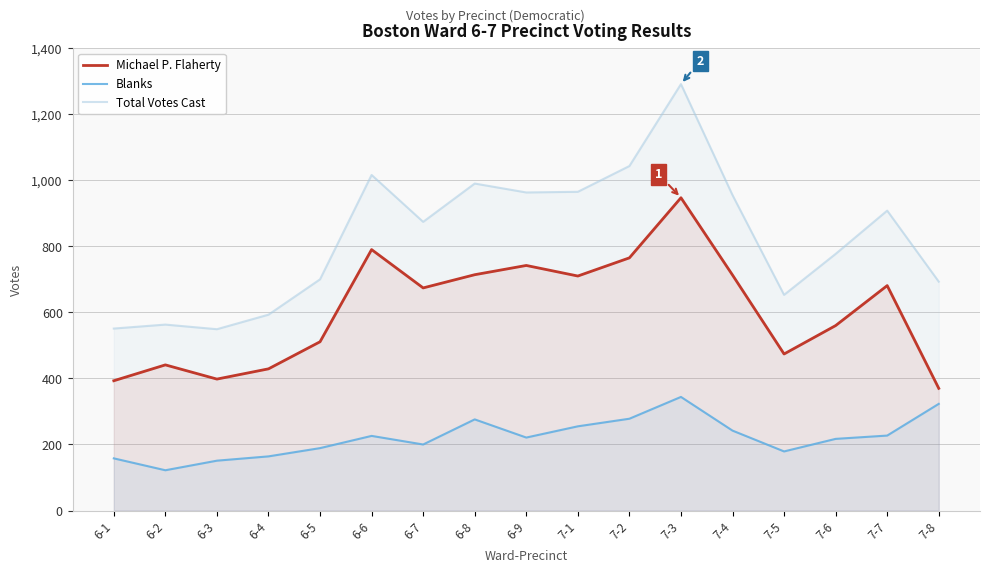

Where is the first local maximum for Blanks?

6-6